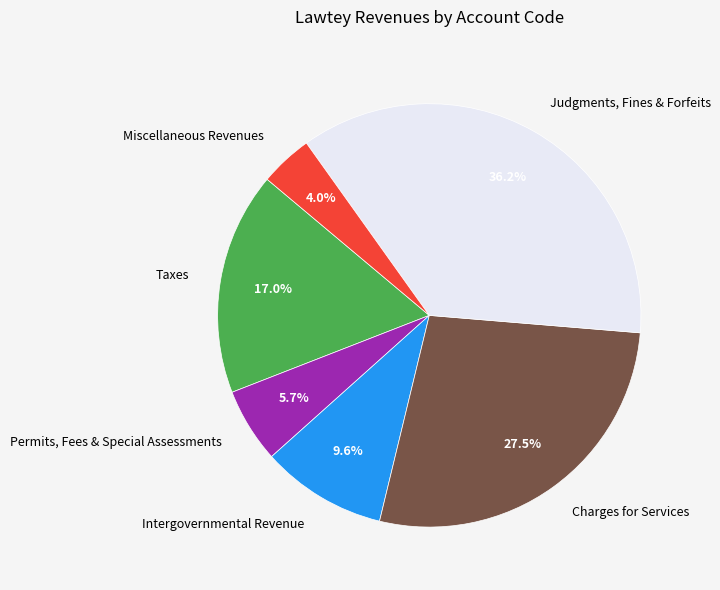

To the nearest percent, what percentage of the pie is Judgments, Fines & Forfeits?

36%